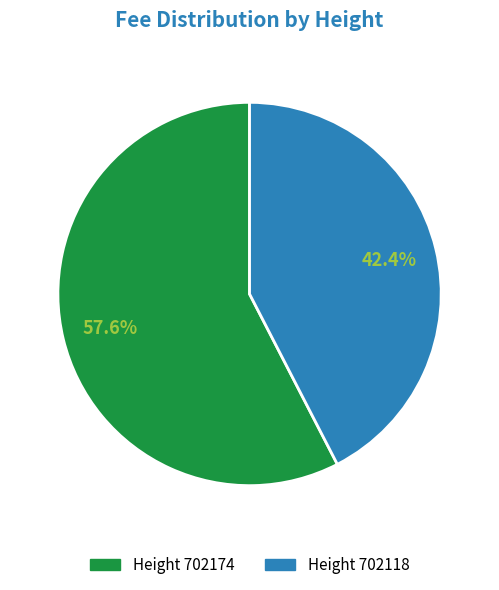

Is there any slice that represents more than half of the pie?

Yes